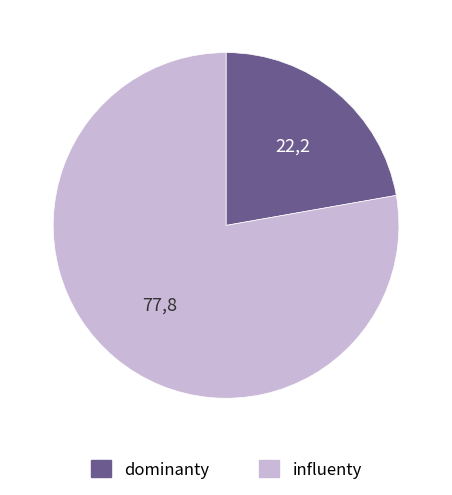

Between dominanty and influenty, which is larger?

influenty